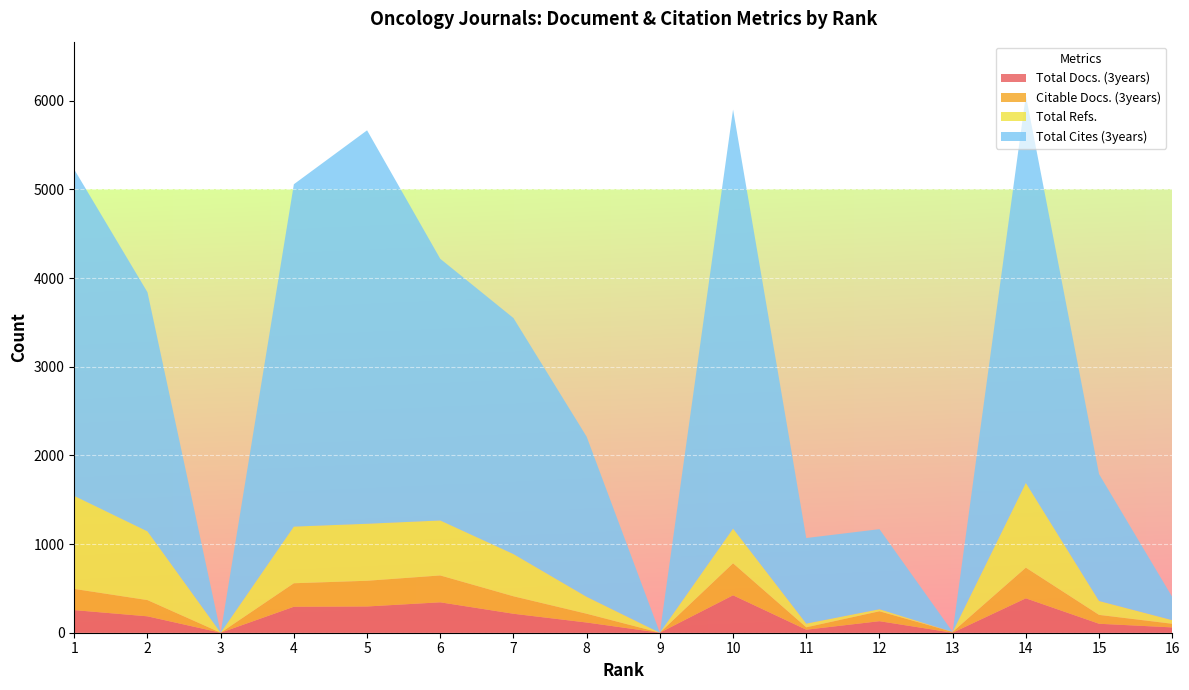

Reading left to right, list all the values displayed in this chart.

Total Docs. (3years): 255	185	0	293	296	343	214	115	0	422	34	130	0	388	101	60
Citable Docs. (3years): 239	183	0	265	290	303	197	99	0	361	27	112	9	346	100	41
Total Refs.: 1049	775	0	639	643	620	476	191	0	391	42	23	0	955	157	41
Total Cites (3years): 3681	2697	0	3861	4437	2951	2662	1806	0	4726	965	903	0	4371	1431	261